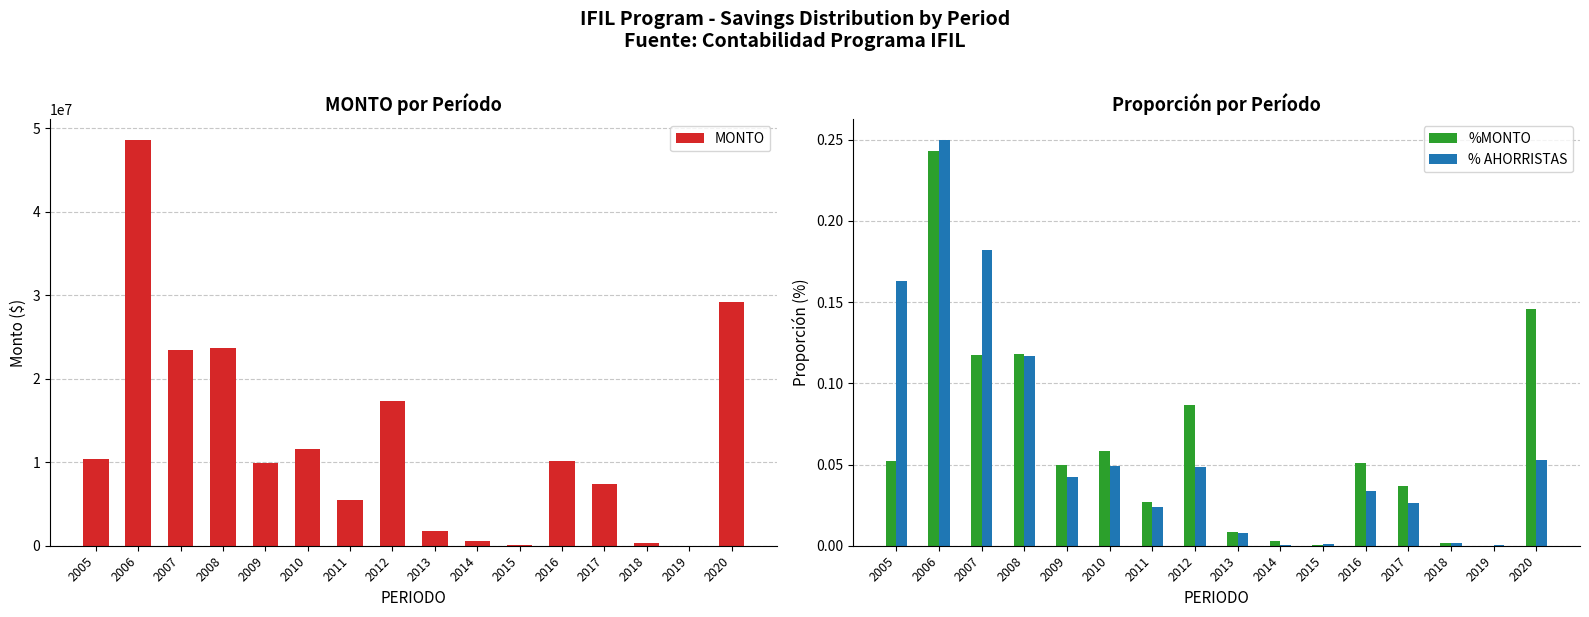

The % AHORRISTAS series shows 0.3 at 2007. True or false?

False